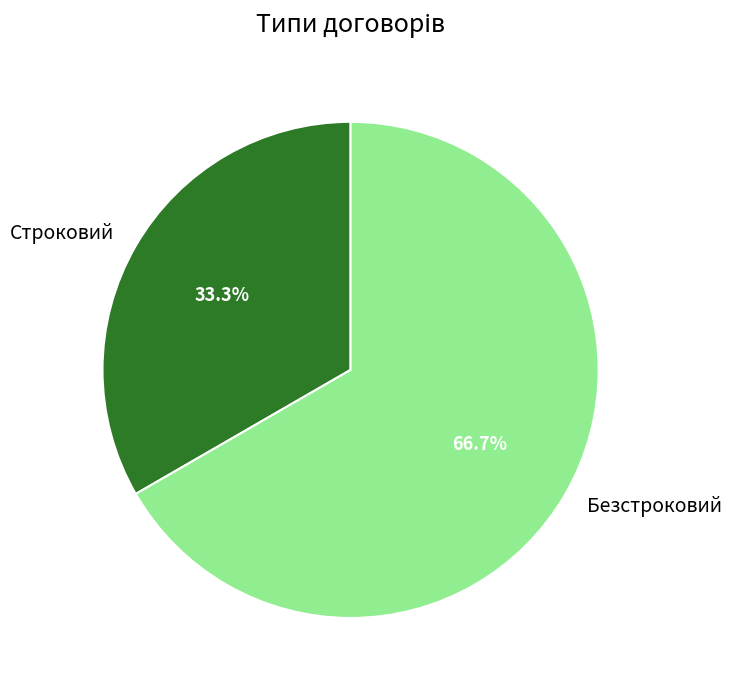

To the nearest percent, what percentage of the pie is Строковий?

33%